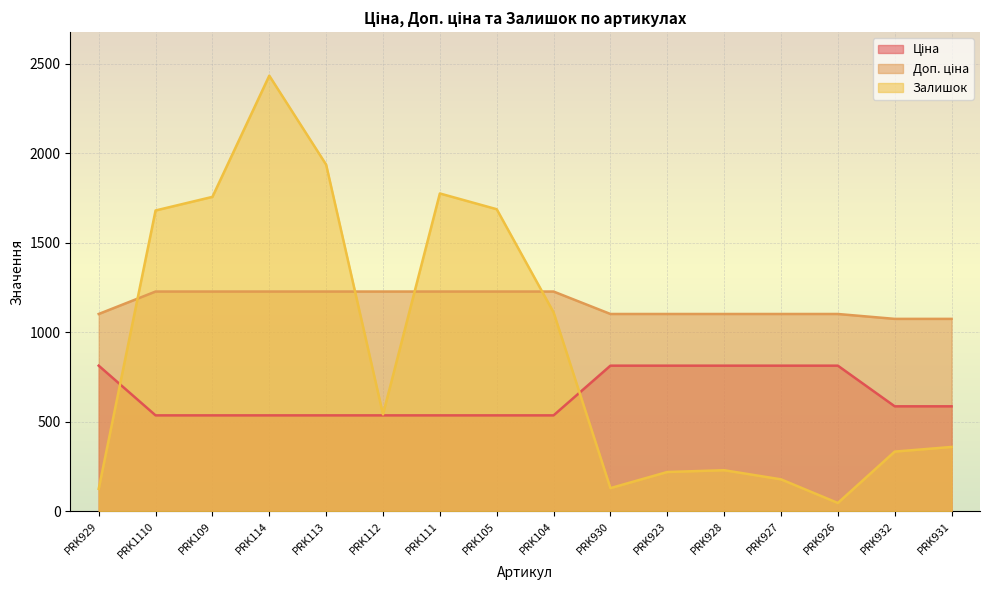

Reading left to right, extract all data points from this chart.

Ціна: 813.0	535.4	535.4	535.4	535.4	535.4	535.4	535.4	535.4	813.0	813.0	813.0	813.0	813.0	586.0	586.0
Доп. ціна: 1101.8	1227.2	1227.2	1227.2	1227.2	1227.2	1227.2	1227.2	1227.2	1101.8	1101.8	1101.8	1101.8	1101.8	1074.5	1074.5
Залишок: 125.0	1680.0	1756.0	2433.0	1936.0	541.0	1775.0	1687.0	1111.0	129.0	219.0	229.0	178.0	46.0	333.0	359.0